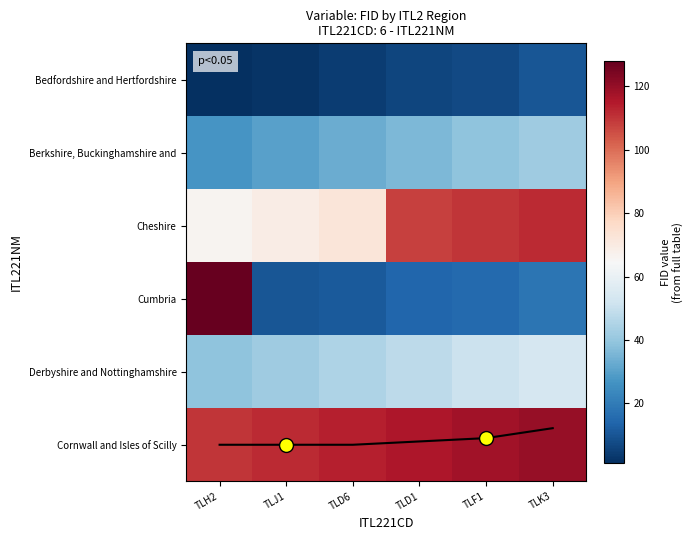

At which label is Cumbria closest to 69?

TLK3